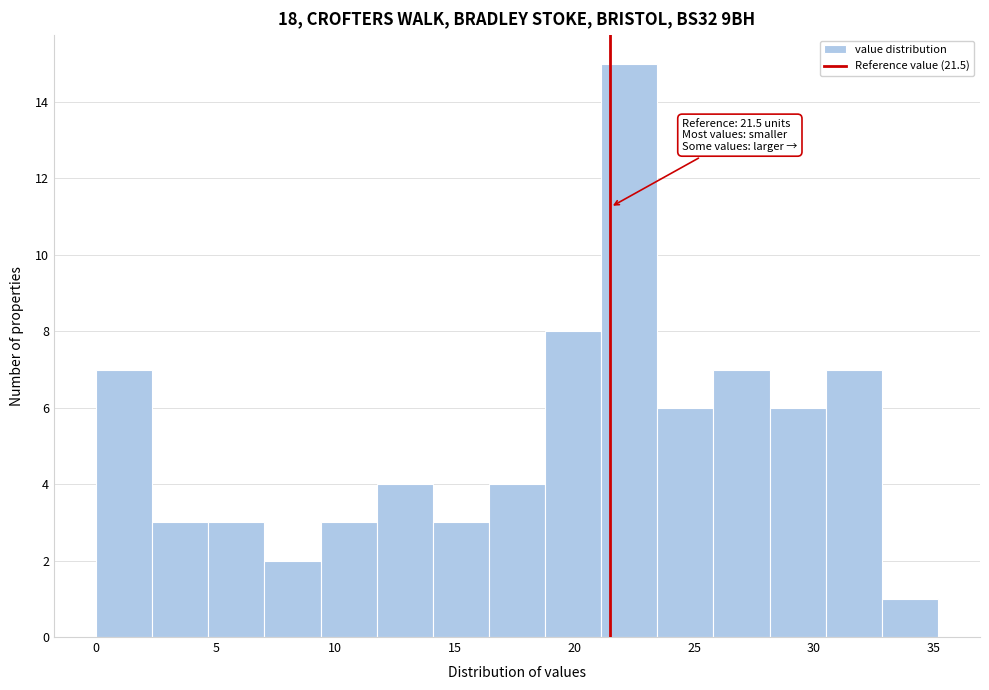

Over which range of the x-axis is the bar tallest?

21.0 to 23.5